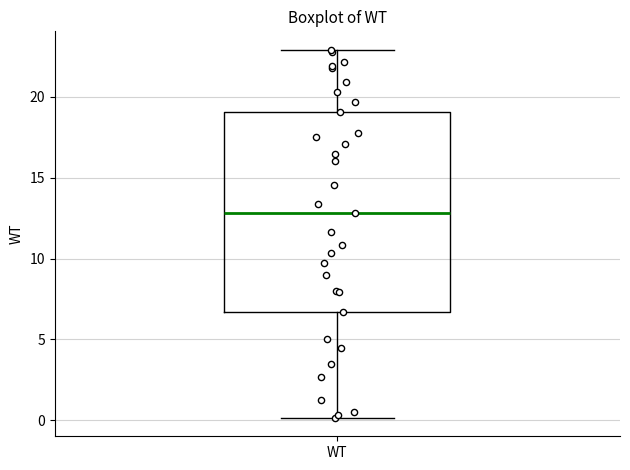

Transcribe this box plot: give where the median line is, the range the box spans, and where the two whiskers end, as read against the y-axis. The values are not printed on the chart, so give them approximately, as read against the axis.

median 13.0, box 6.5 to 19.0, whiskers 0.0 to 23.0